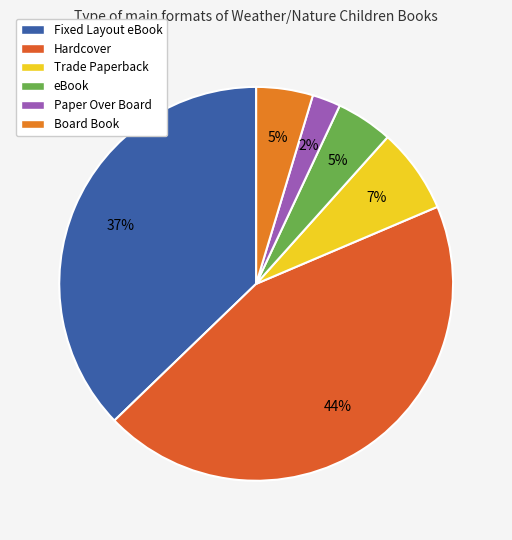

What is the smallest slice in the pie chart?

Paper Over Board